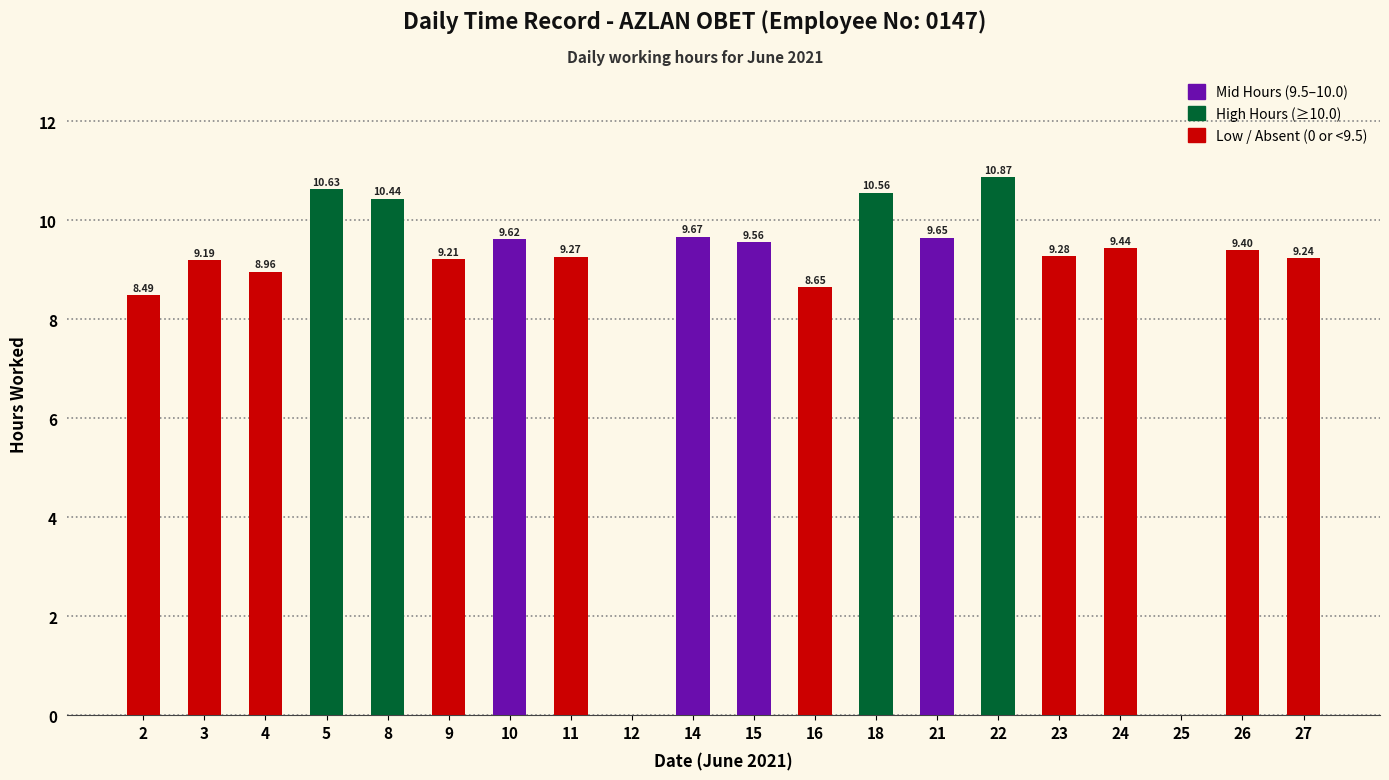

What is the sum of the values at 18 and 27?

19.8